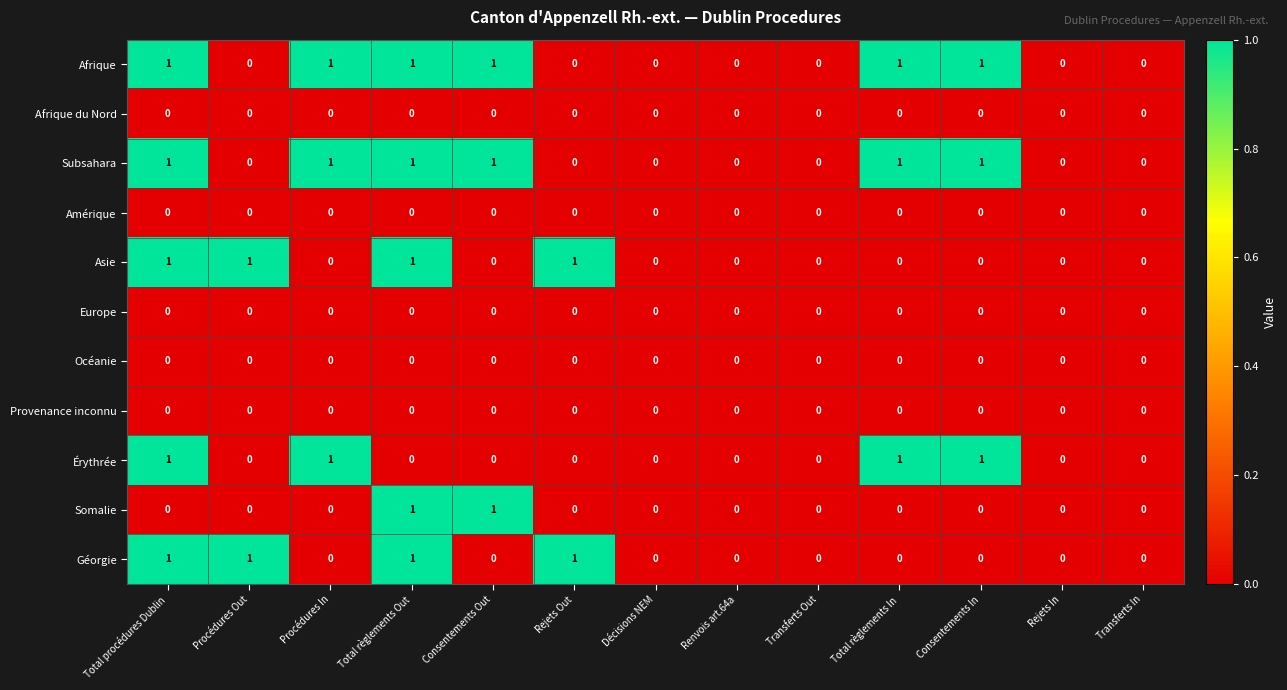

How many Géorgie values are between 0 and 1?

13